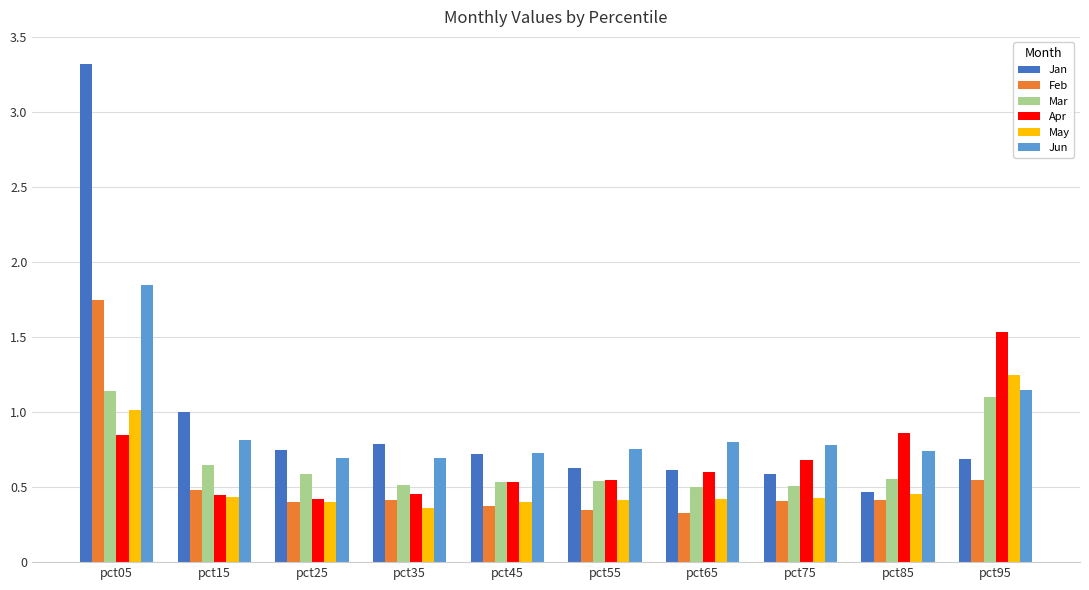

Which series has the largest range (max minus min)?

Jan